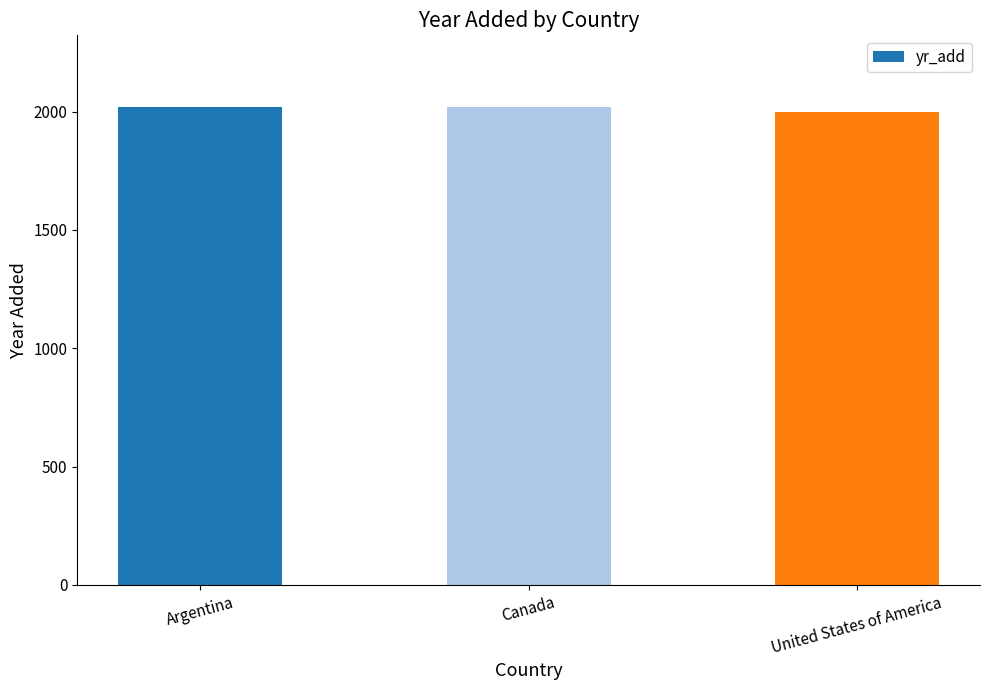

What is the change in value from Canada to United States of America?

-19